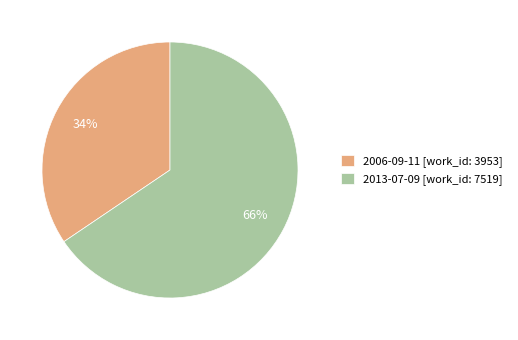

To the nearest percent, what percentage of the pie is 2006-09-11?

34%